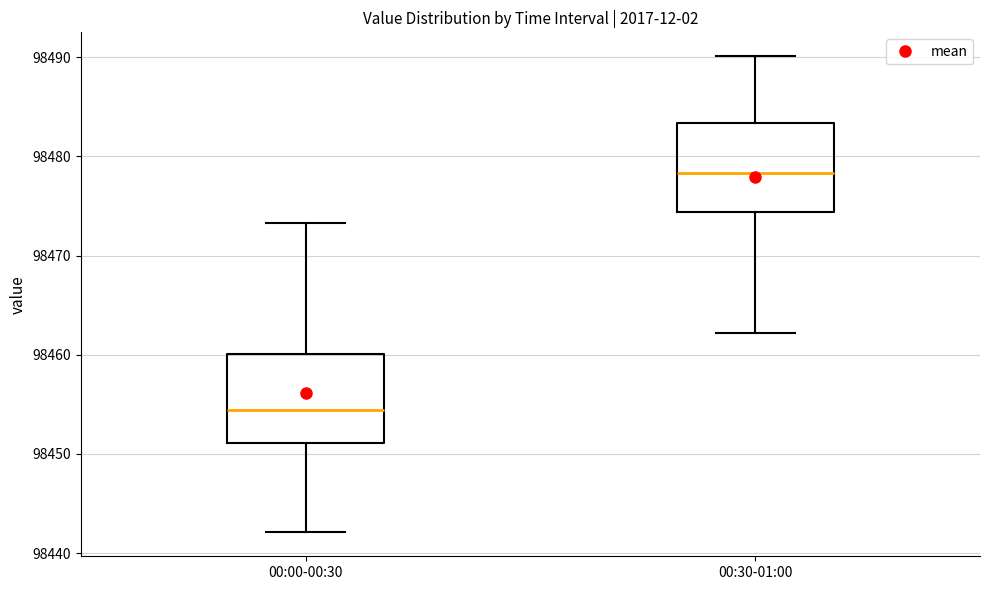

Which box has the highest median line?

00:30-01:00